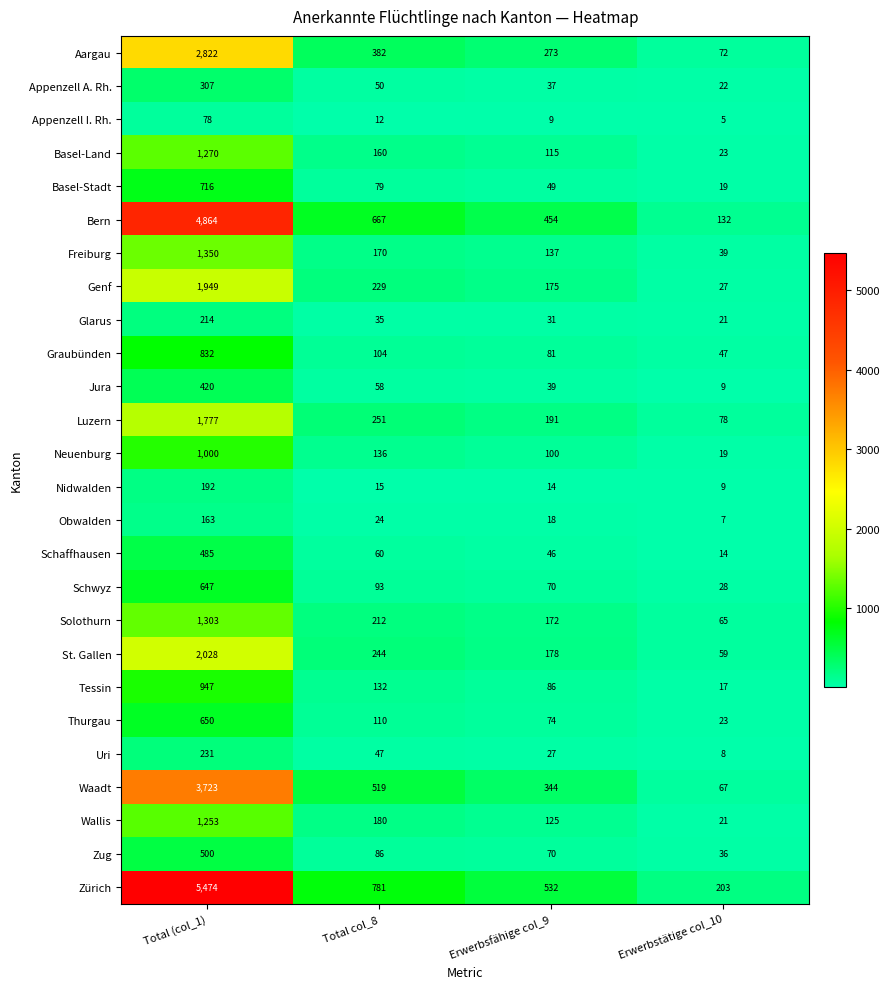

What value does the Thurgau series have at Total col_8, to the nearest 100?

100